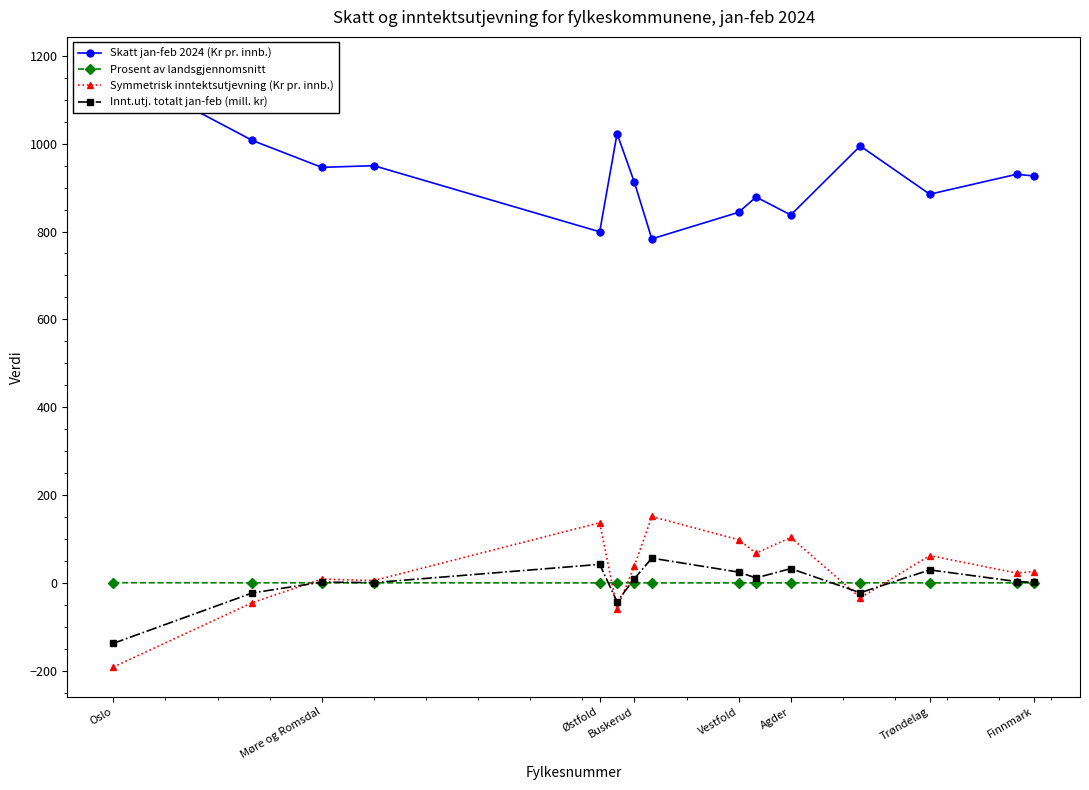

True or false: Prosent av landsgjennomsnitt has more than 0 interior local peaks.

True